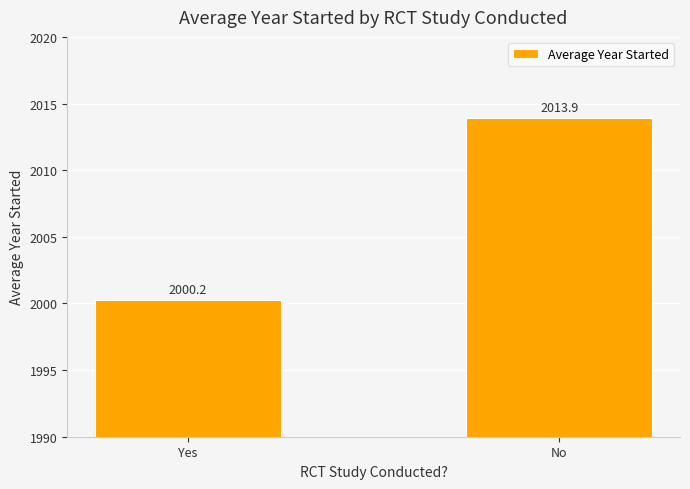

What is the label of the 2nd bar from the right?

Yes